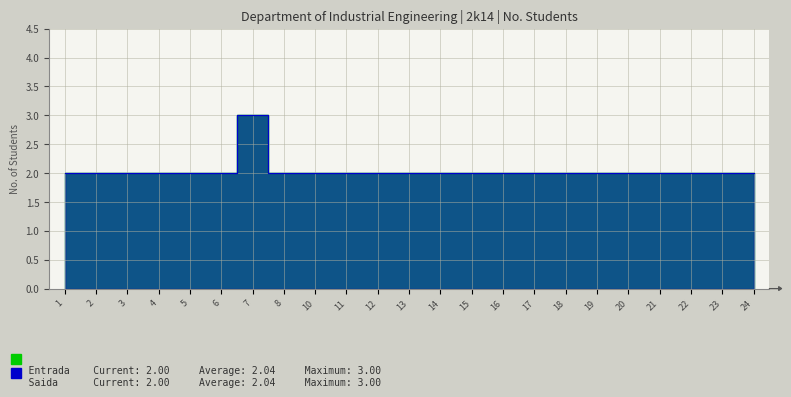

Which label corresponds to the largest value in the chart?

7